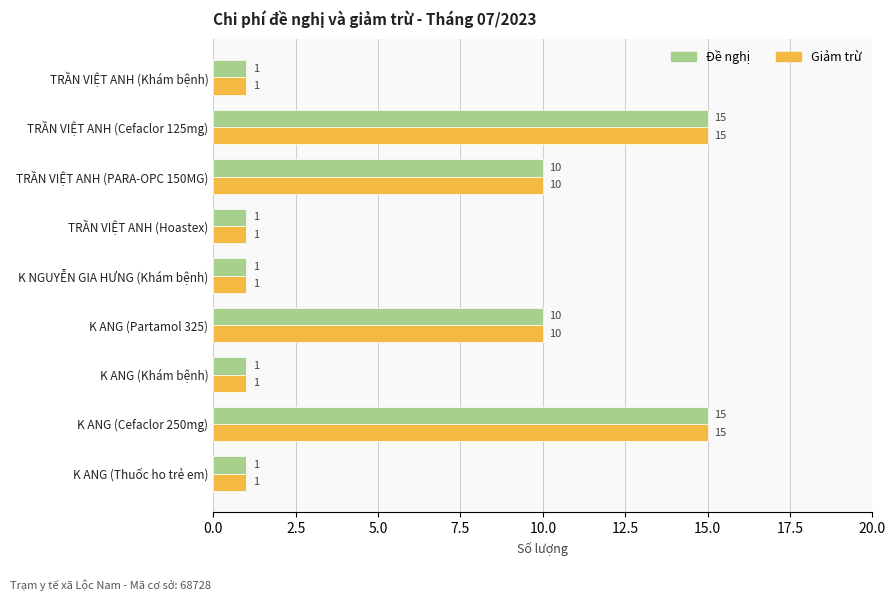

What is the highest value of the Giảm trừ series?

15